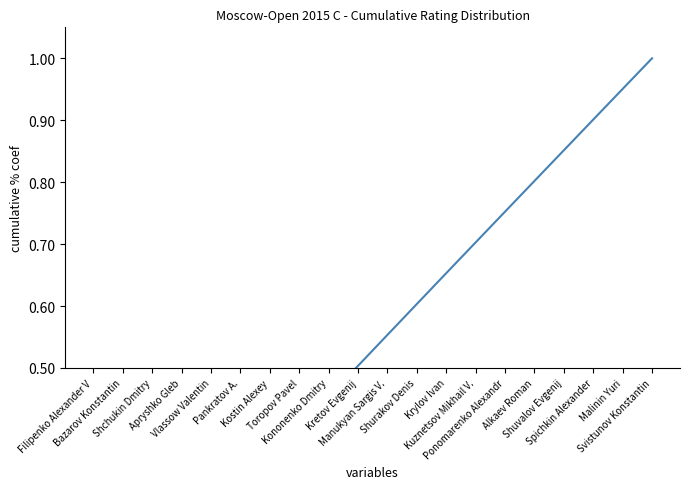

True or false: the data has more than 0 interior local peaks.

False